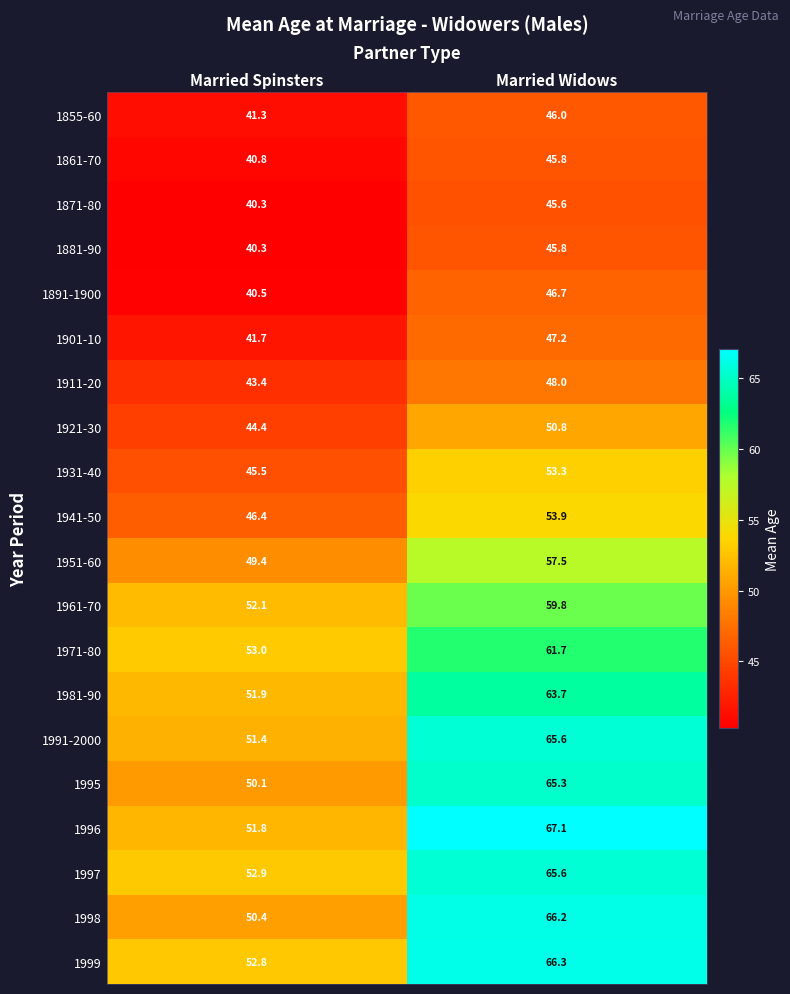

Which series has the largest total across all categories?

1999